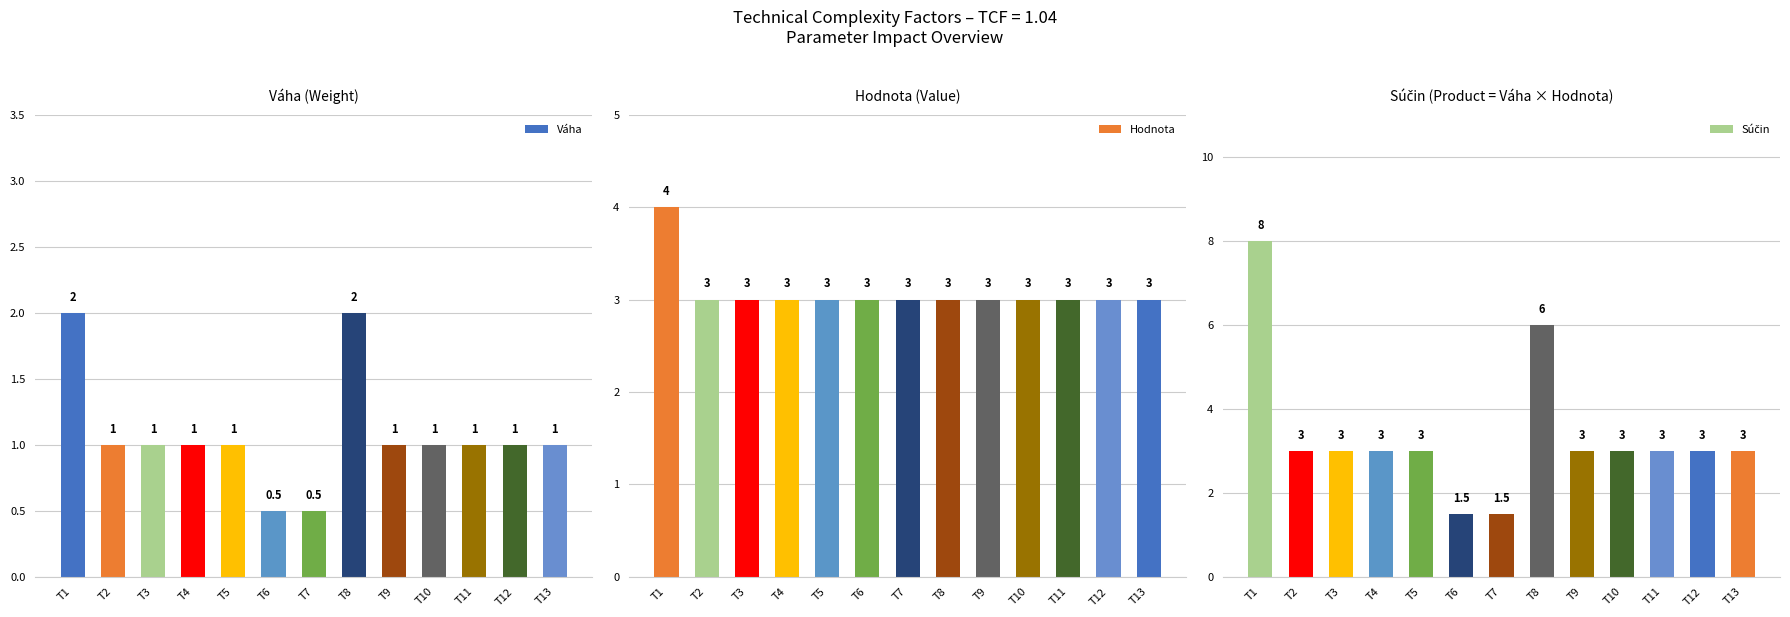

What is the spread (max minus min) of values at T1?

6.0